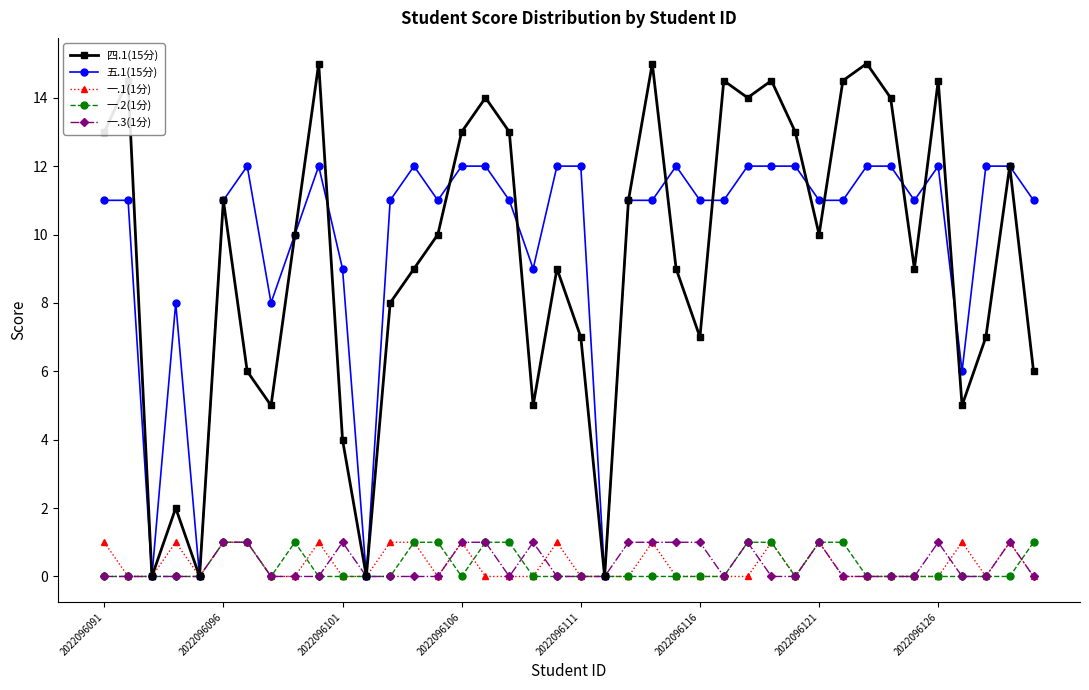

Does the chart have visible grid lines?

No